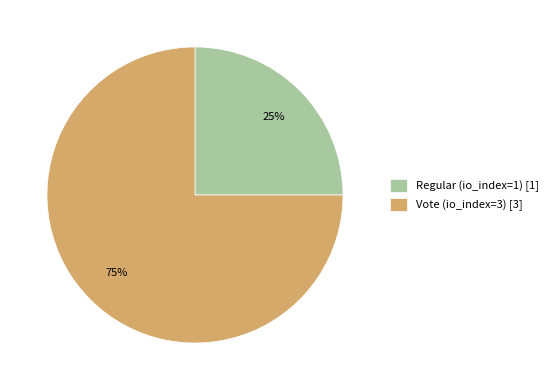

To the nearest percent, what portion does Vote (io_index=3) [3] represent?

75%